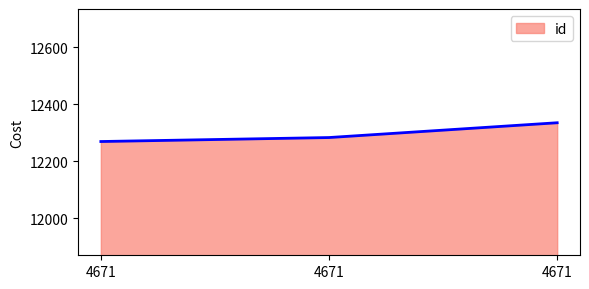

Rank the categories by value from lowest to highest.

4671, 4671, 4671